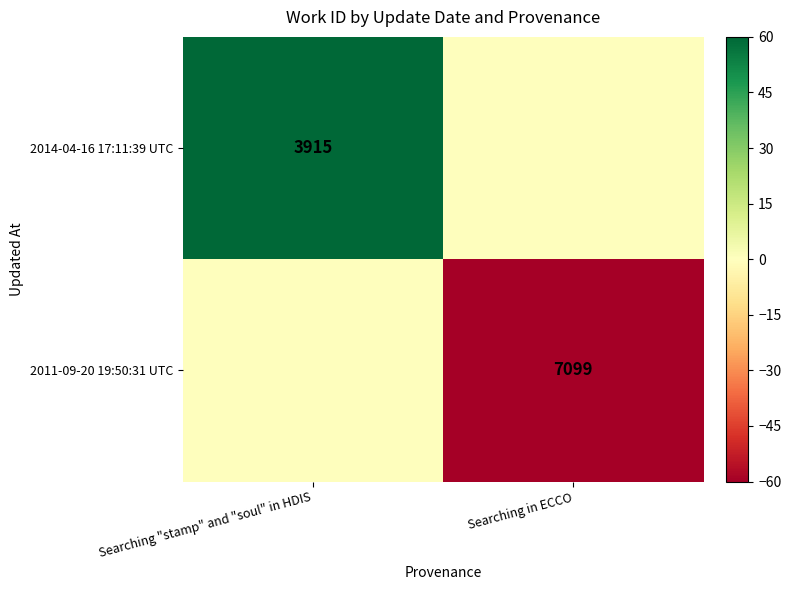

At which category is the sum across all series the highest?

Searching "stamp" and "soul" in HDIS